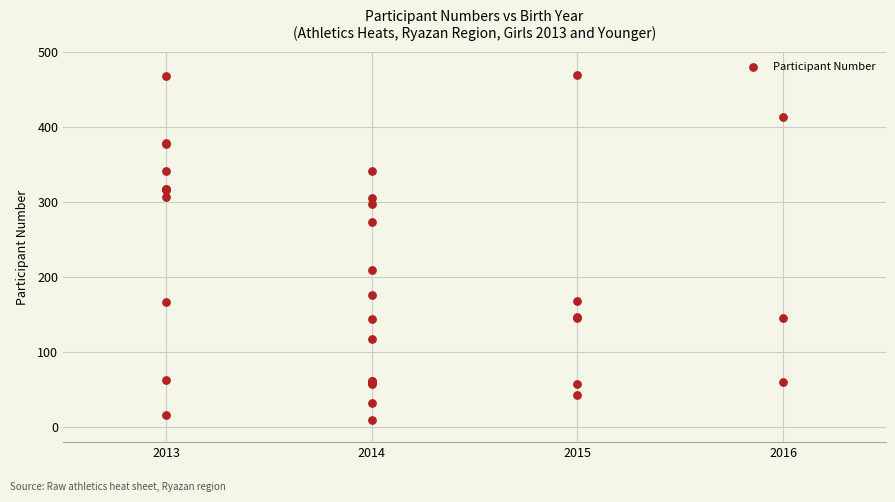

What Y value in the scatter plot is closest to 239?

210